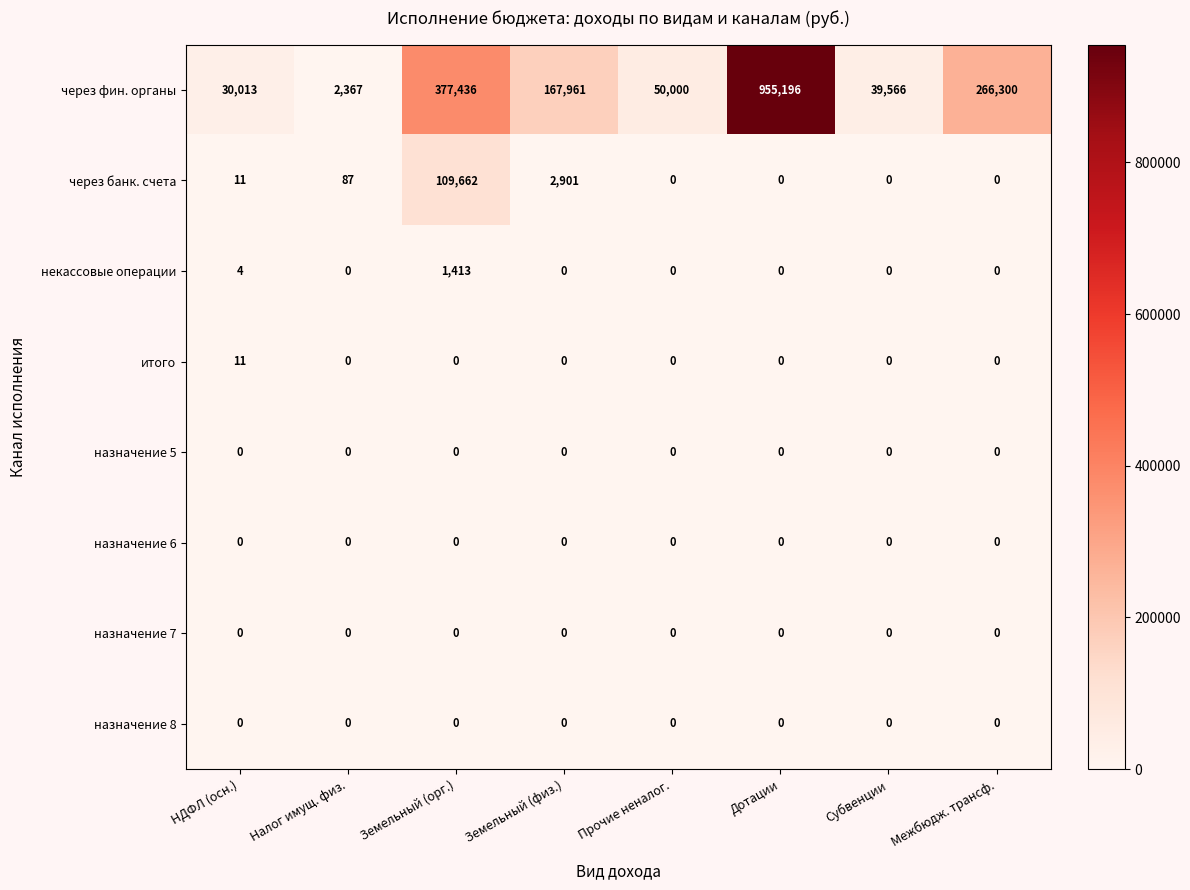

Which category has the highest value across all series?

Дотации